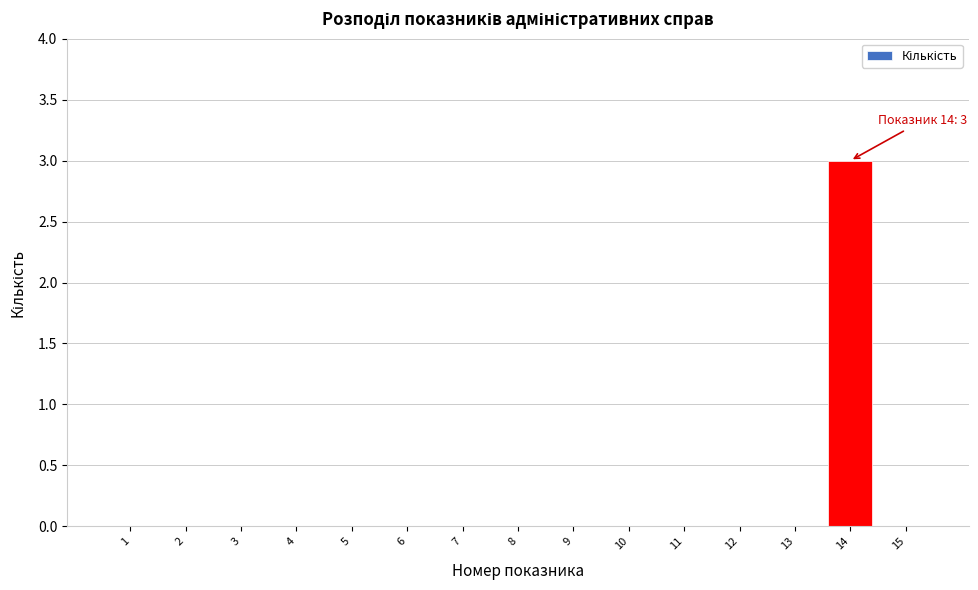

Reading right to left, extract all data points from this chart.

15=0	14=3	13=0	12=0	11=0	10=0	9=0	8=0	7=0	6=0	5=0	4=0	3=0	2=0	1=0